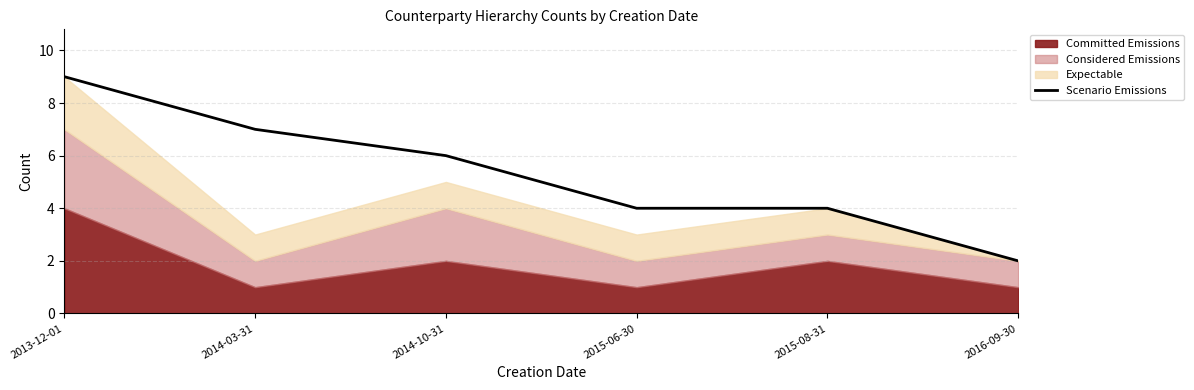

Count the values in the range 4 to 7.

4